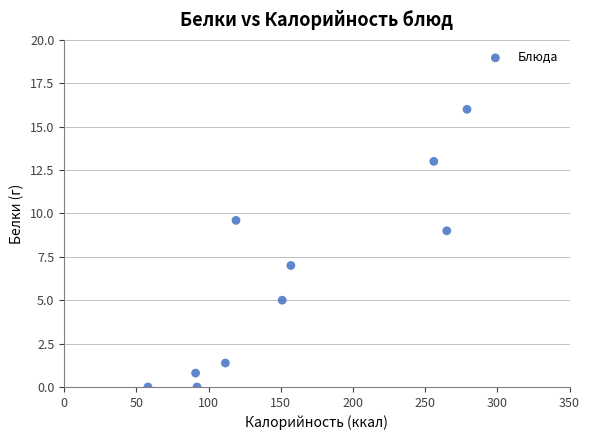

What is the average X value?

158.0